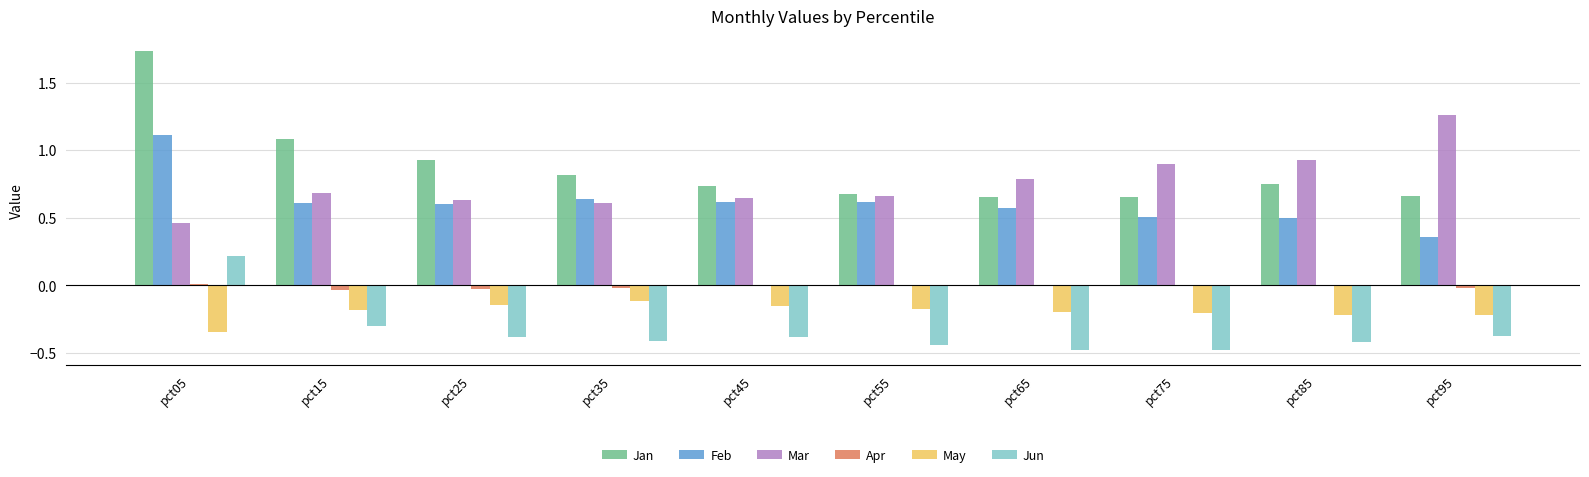

Which series has the largest total across all categories?

Jan